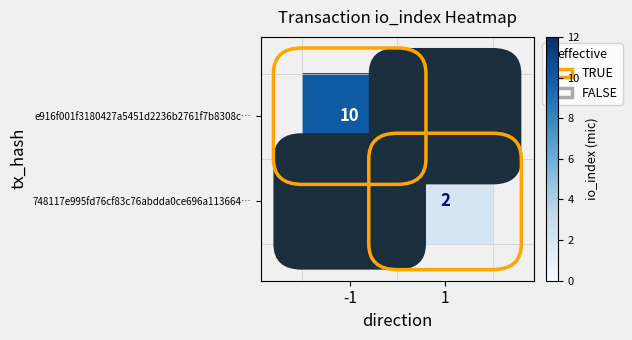

Rank the series by their average value, from highest to lowest.

e916f001f3180427a5451d2236b2761f7b8308c…, 748117e995fd76cf83c76abdda0ce696a113664…